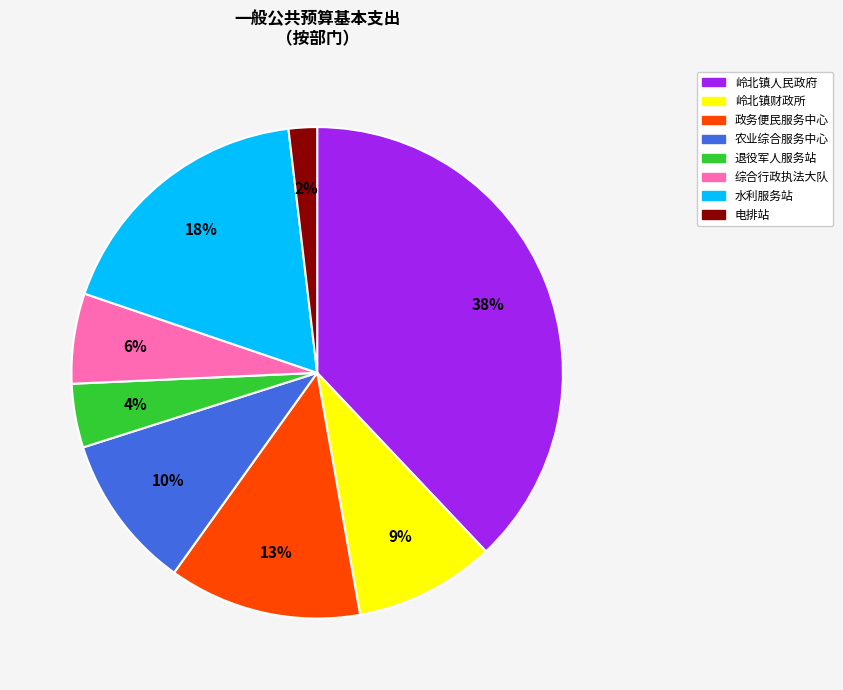

Is there any slice that represents more than half of the pie?

No